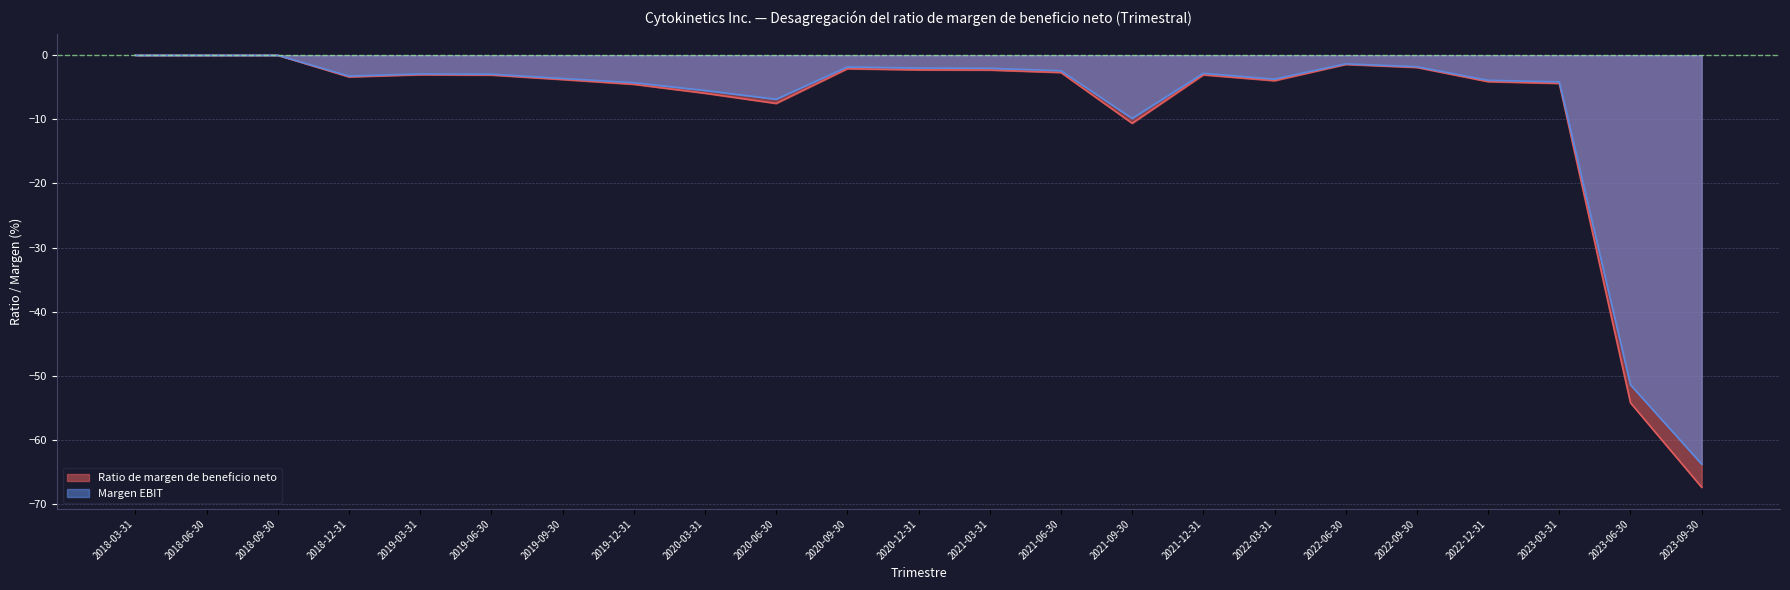

Reading right to left, transcribe all the data shown in this chart.

Ratio de margen de beneficio neto: 2023-09-30=-67.4	2023-06-30=-54.2	2023-03-31=-4.4	2022-12-31=-4.1	2022-09-30=-1.9	2022-06-30=-1.4	2022-03-31=-4.0	2021-12-31=-3.1	2021-09-30=-10.6	2021-06-30=-2.7	2021-03-31=-2.3	2020-12-31=-2.3	2020-09-30=-2.1	2020-06-30=-7.5	2020-03-31=-5.9	2019-12-31=-4.5	2019-09-30=-3.8	2019-06-30=-3.1	2019-03-31=-3.0	2018-12-31=-3.4	2018-09-30=0.0	2018-06-30=0.0	2018-03-31=0.0
Margen EBIT: 2023-09-30=-63.8	2023-06-30=-51.4	2023-03-31=-4.2	2022-12-31=-3.9	2022-09-30=-1.8	2022-06-30=-1.3	2022-03-31=-3.7	2021-12-31=-2.8	2021-09-30=-9.9	2021-06-30=-2.4	2021-03-31=-2.0	2020-12-31=-2.0	2020-09-30=-1.8	2020-06-30=-6.9	2020-03-31=-5.5	2019-12-31=-4.3	2019-09-30=-3.6	2019-06-30=-3.0	2019-03-31=-2.9	2018-12-31=-3.3	2018-09-30=0.0	2018-06-30=0.0	2018-03-31=0.0